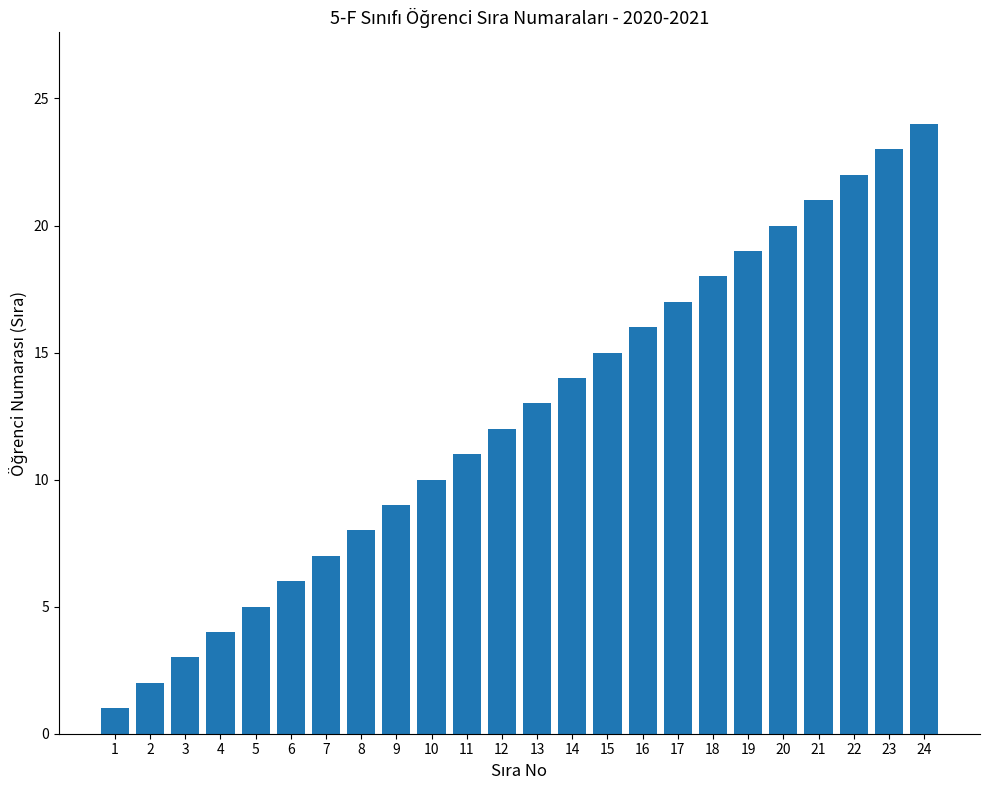

Reading left to right, transcribe all the data shown in this chart.

1	2	3	4	5	6	7	8	9	10	11	12	13	14	15	16	17	18	19	20	21	22	23	24